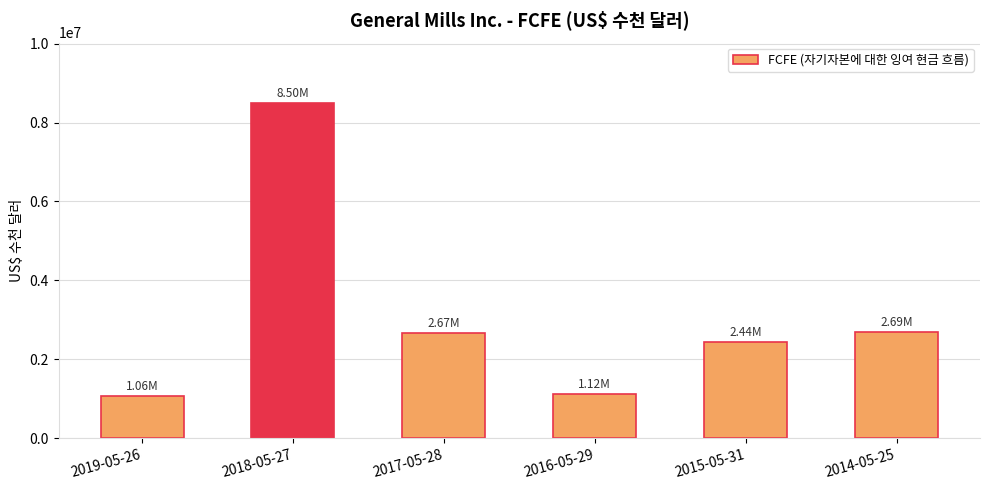

Between 2016-05-29 and 2017-05-28, which is larger?

2017-05-28